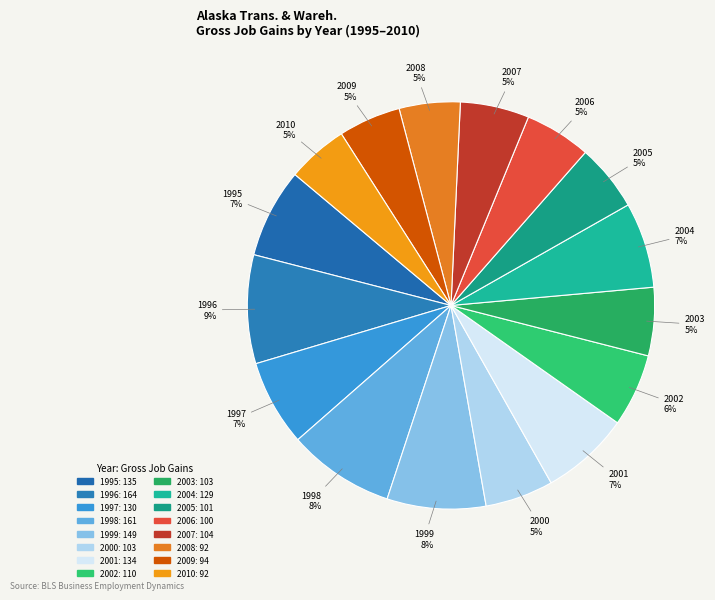

Count the number of slices in the pie.

16